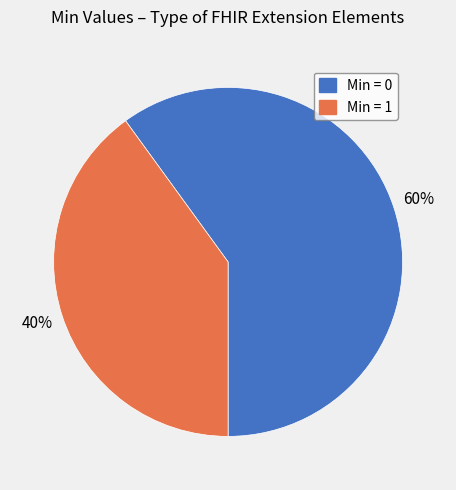

Is the sum of Min = 1 and Min = 0 greater than half?

Yes